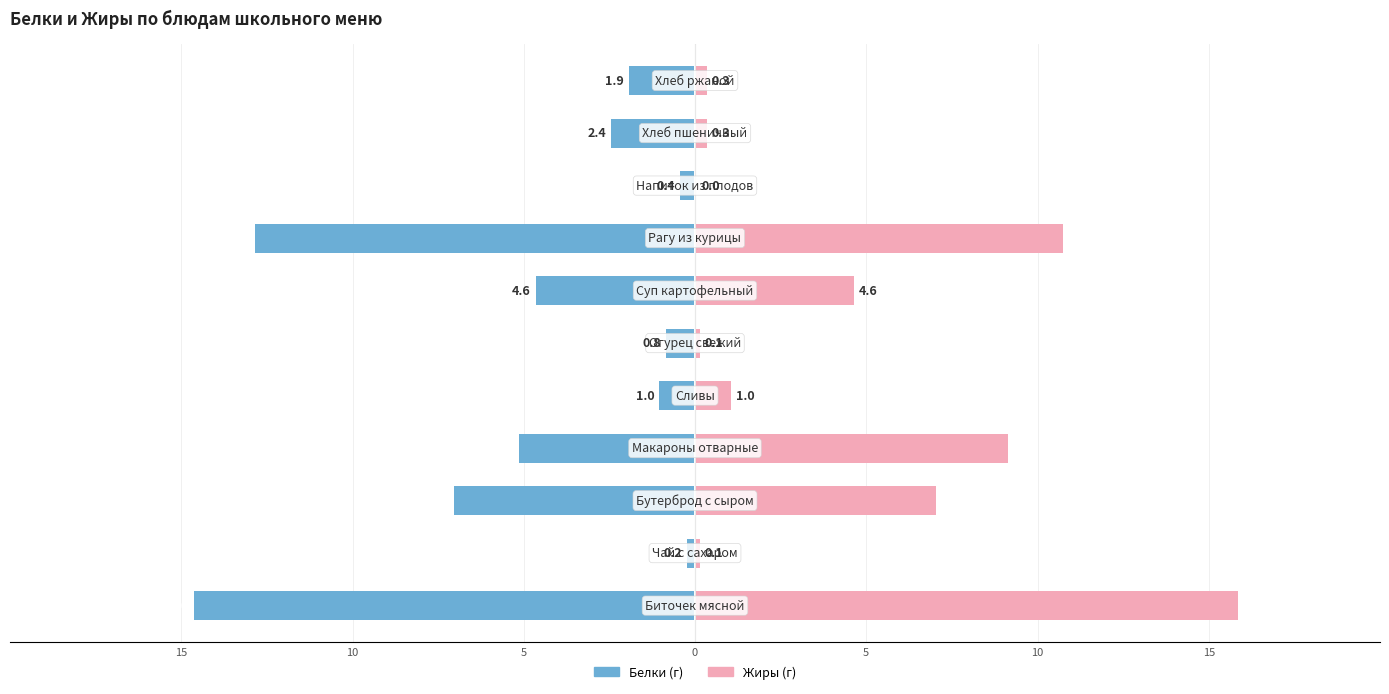

At how many categories does at least one series exceed 6?

4